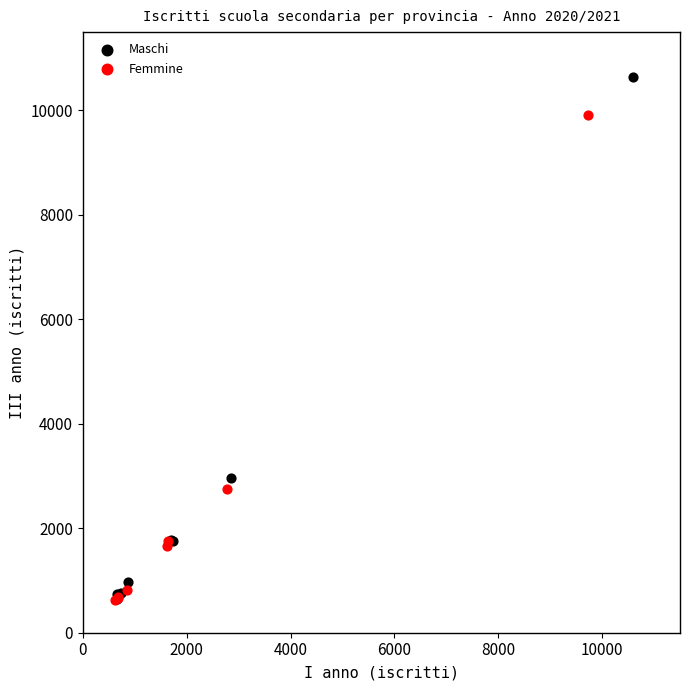

Which series has the widest spread of Y values?

Maschi